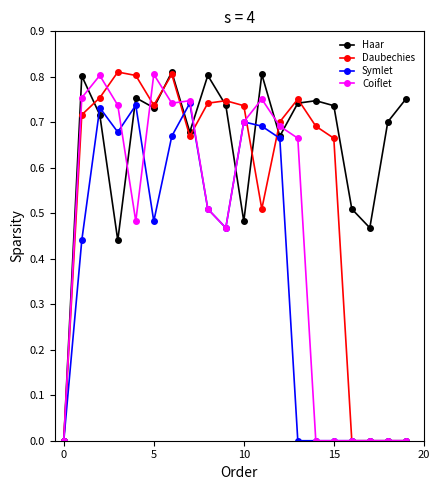

Does the chart display data point markers on the line(s)?

Yes